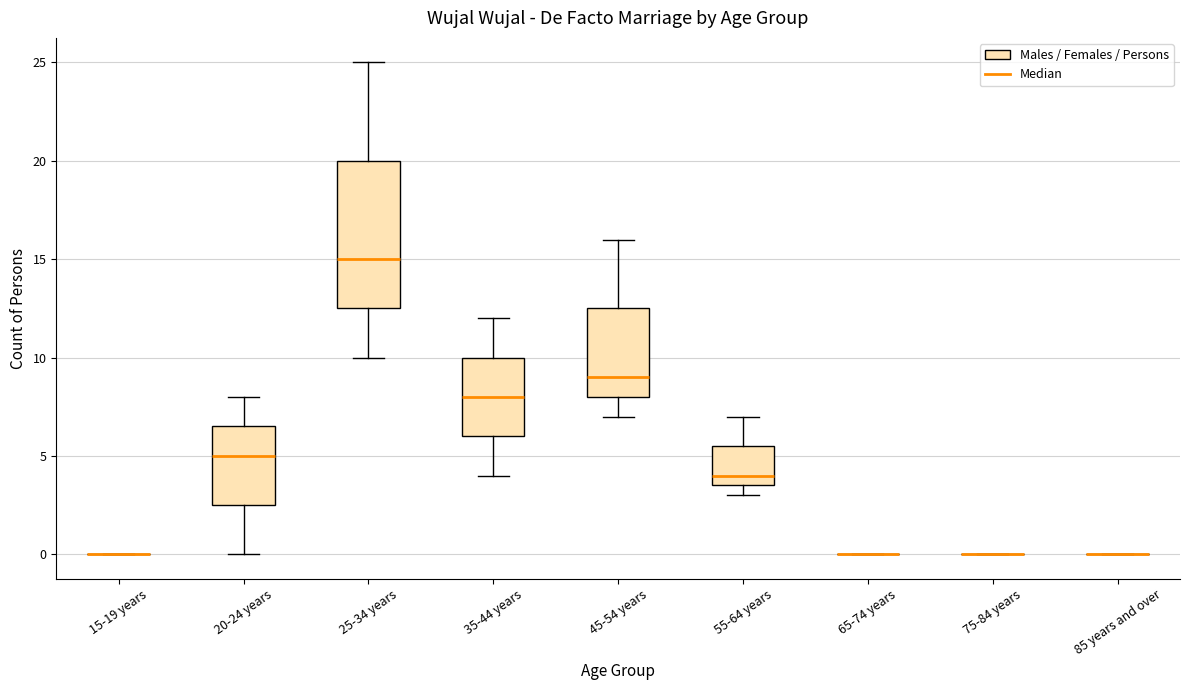

Comparing the boxes themselves (not the whiskers), which one is the tallest?

25-34 years